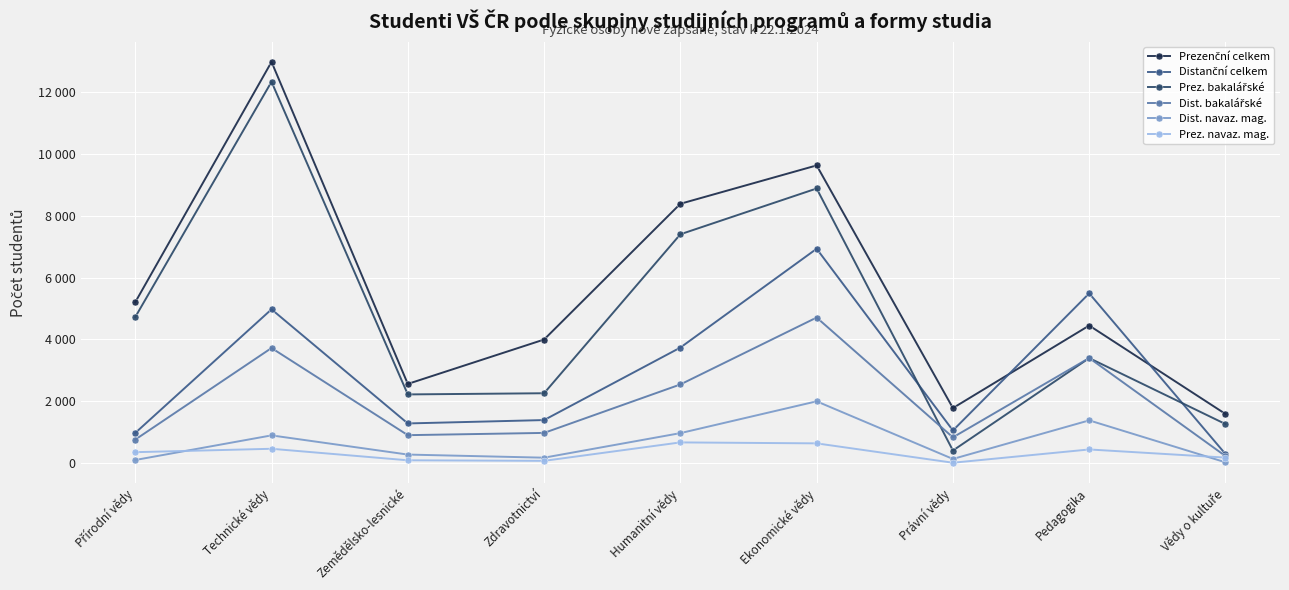

What is the difference between the maximum and minimum values in the Dist. navaz. mag. series?

1971